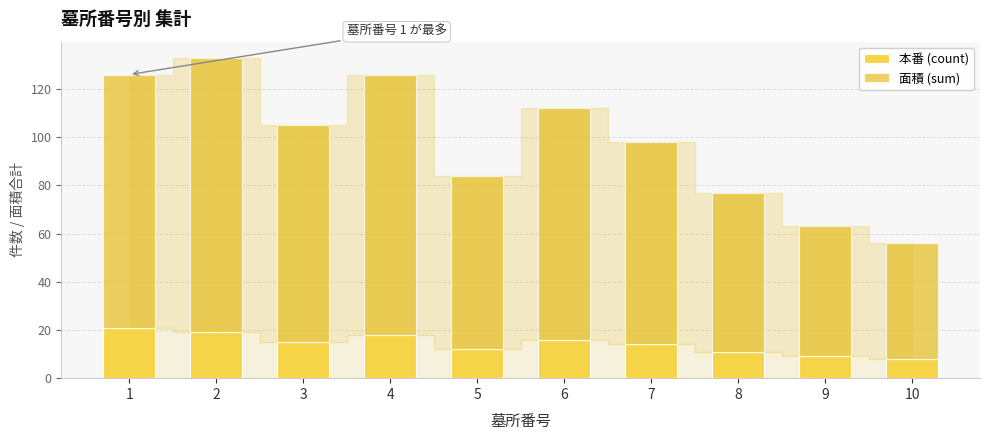

How many bars are there in total?

10